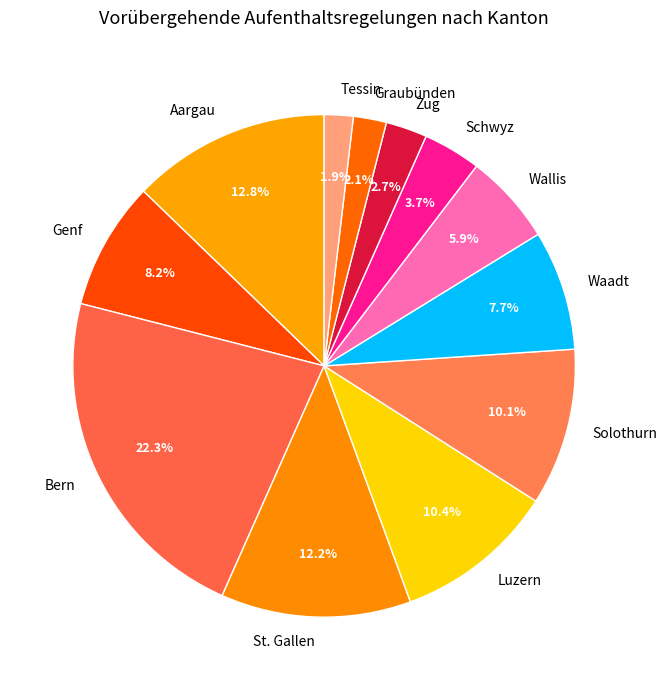

To the nearest percent, what is the difference between the largest and smallest slice percentages?

20%